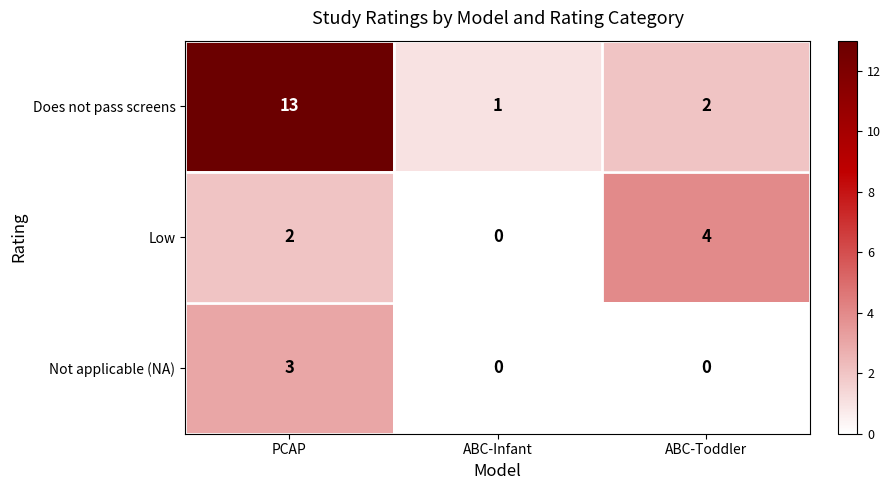

What is the approximate value of Low at ABC-Toddler?

4